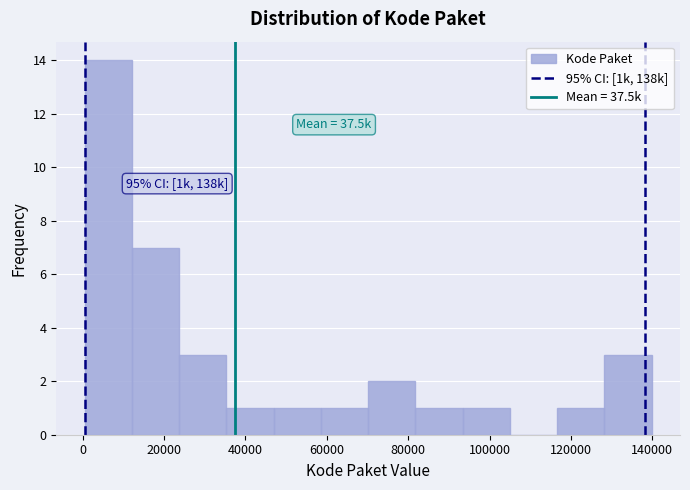

Over which range of the x-axis is the bar tallest?

0 to 12000